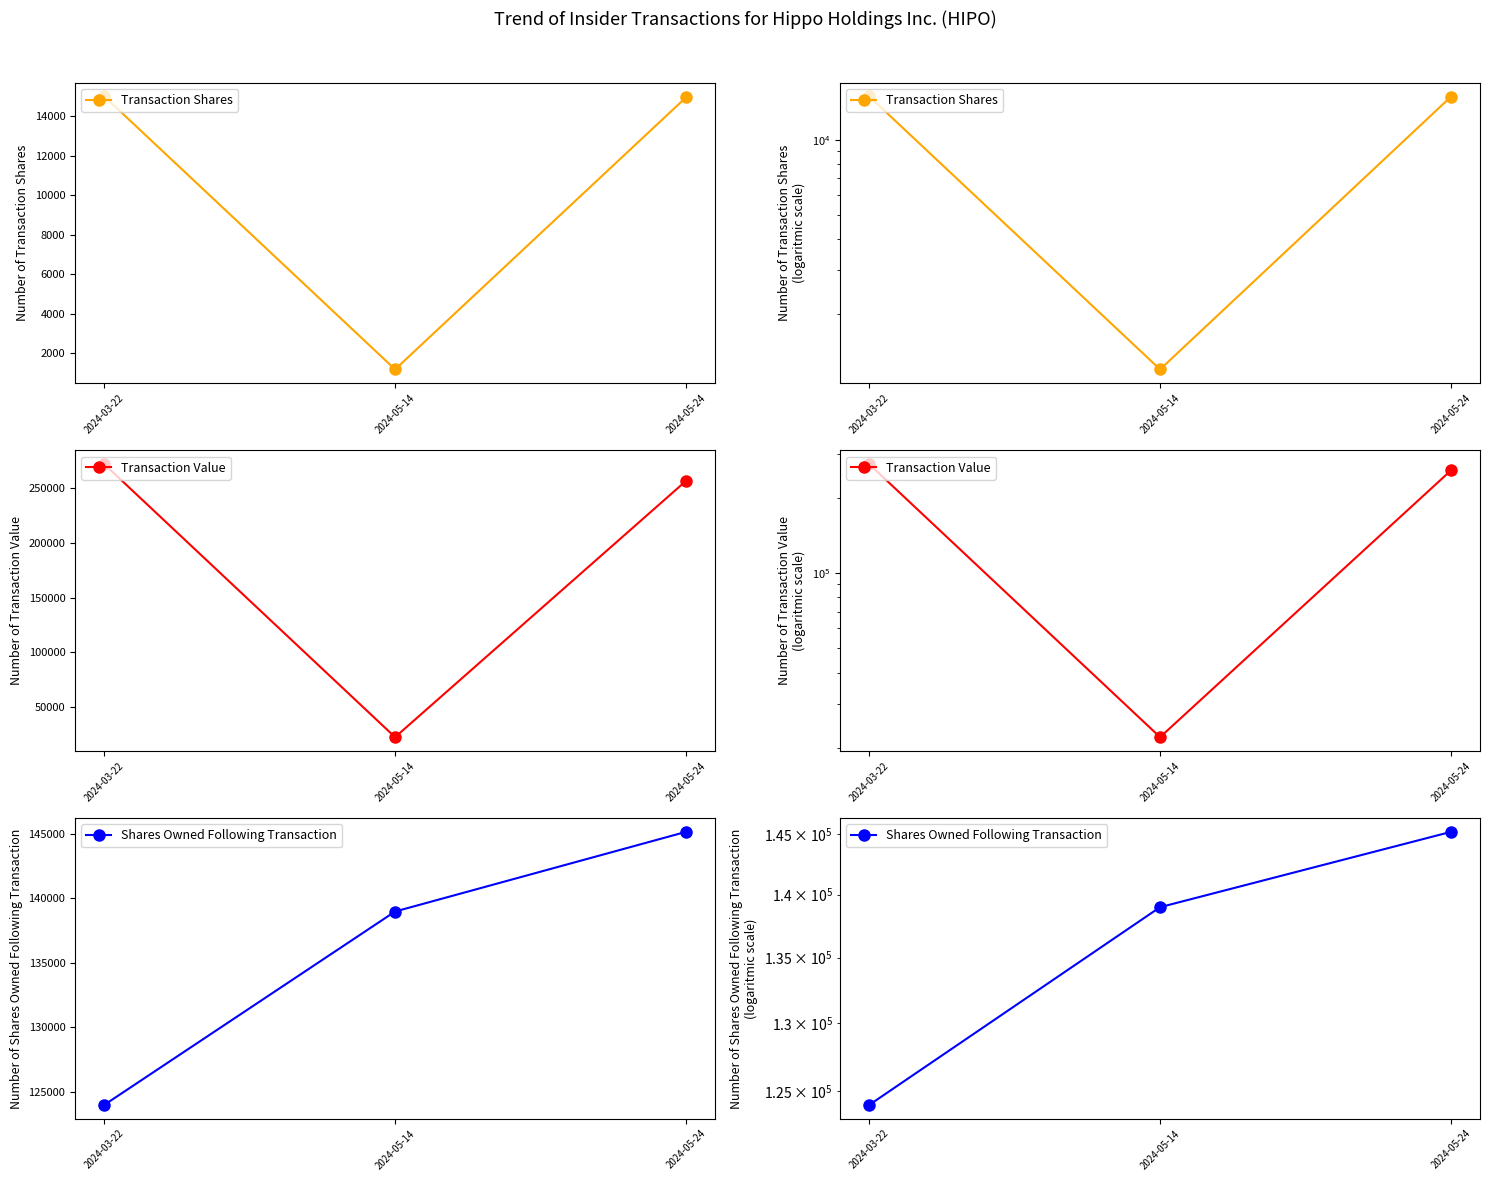

Between 2024-03-22 and 2024-05-24, which series saw the biggest shift?

Shares Owned Following Transaction